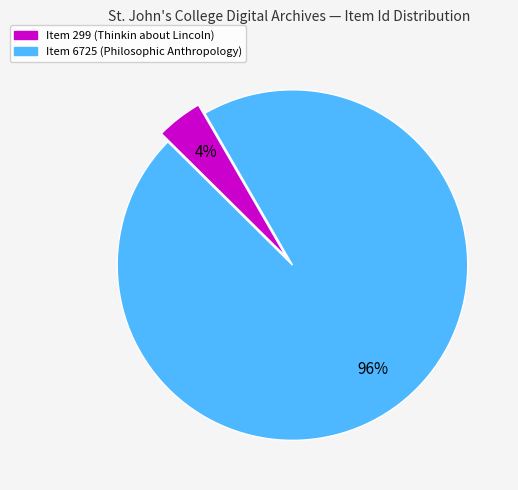

What is the majority slice?

Item 6725 (Philosophic Anthropology)